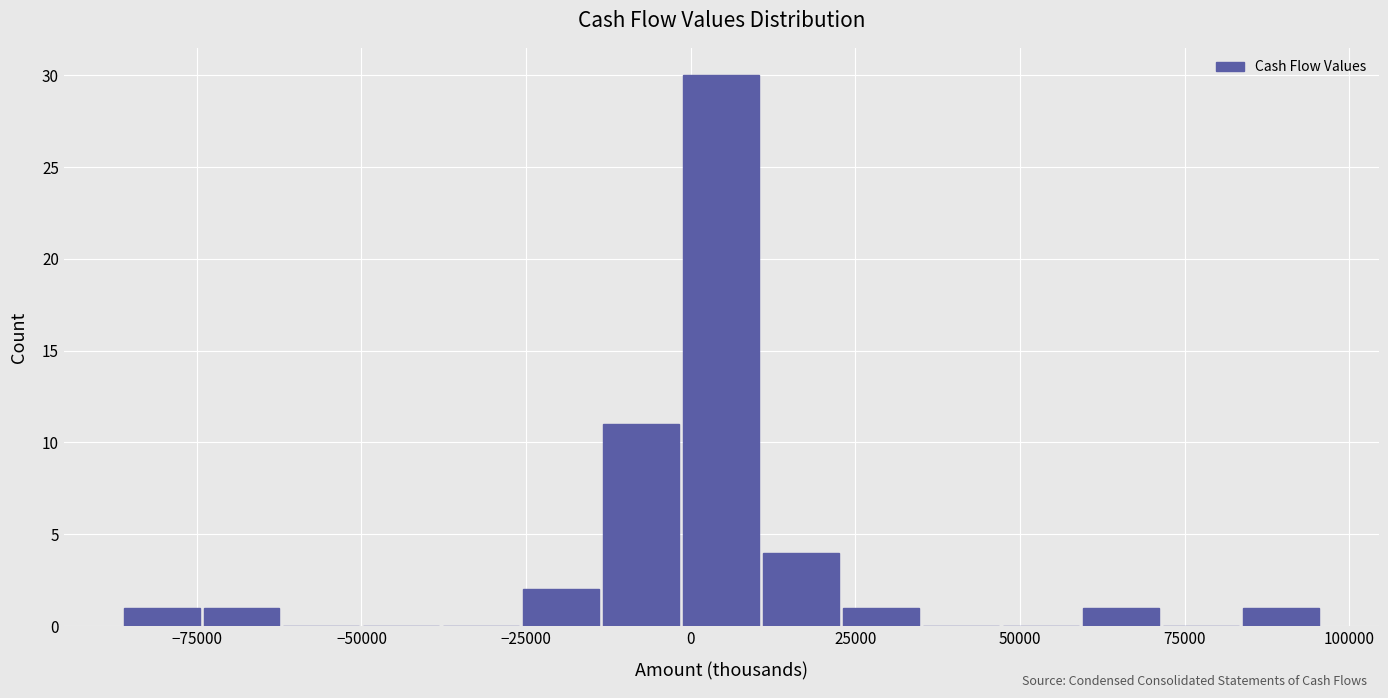

Around what value on the x-axis is the tallest bar? Give the approximate position of its centre, as read against the axis.

5000